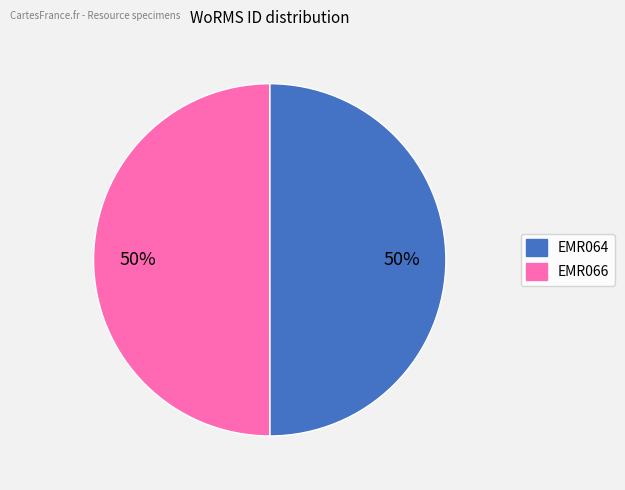

Combined, do EMR066 and EMR064 account for over 50%?

Yes